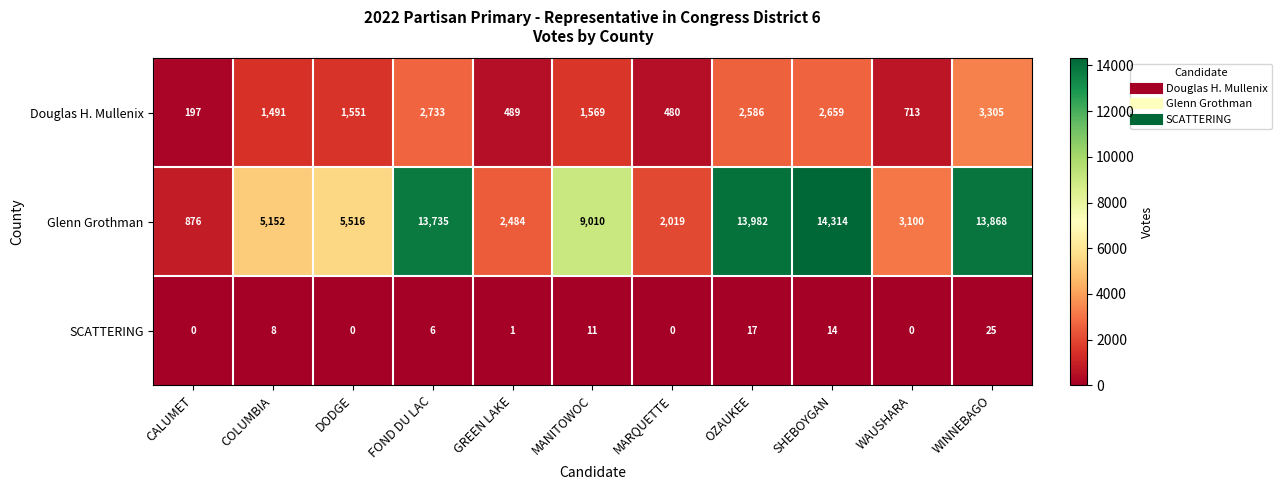

At which label does Douglas H. Mullenix reach its minimum?

CALUMET